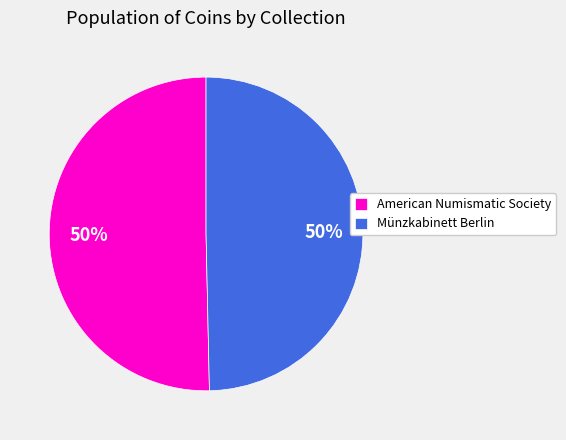

To the nearest percent, what is the average slice percentage?

50%